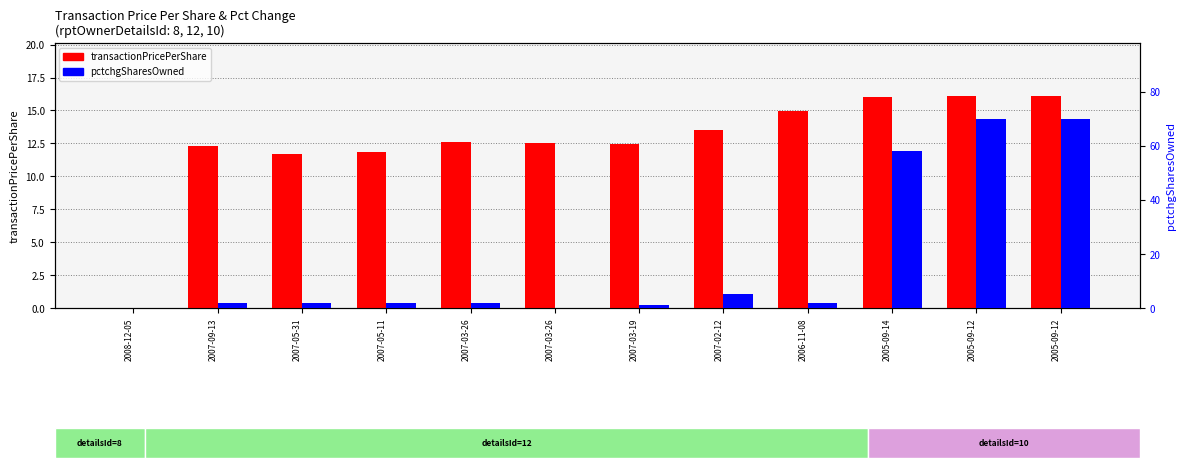

Reading left to right, list all the values displayed in this chart.

transactionPricePerShare: 2008-12-05=0.0	2007-09-13=12.3	2007-05-31=11.7	2007-05-11=11.8	2007-03-26=12.6	2007-03-26=12.6	2007-03-19=12.5	2007-02-12=13.5	2006-11-08=15.0	2005-09-14=16.0	2005-09-12=16.1	2005-09-12=16.1
pctchgSharesOwned: 2008-12-05=0.0	2007-09-13=2.0	2007-05-31=2.0	2007-05-11=2.0	2007-03-26=2.0	2007-03-26=0.0	2007-03-19=1.0	2007-02-12=5.0	2006-11-08=2.0	2005-09-14=58.0	2005-09-12=70.0	2005-09-12=70.0